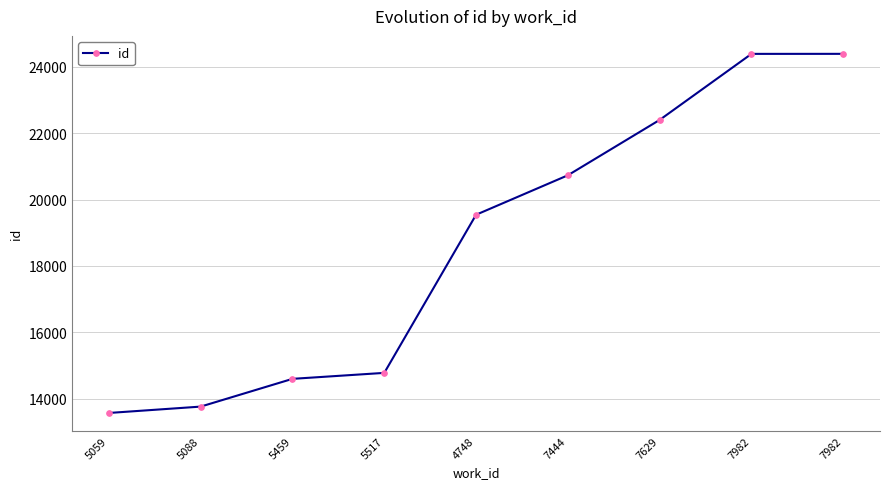

List the labels in order of value, largest first.

7982, 7982, 7629, 7444, 4748, 5517, 5459, 5088, 5059